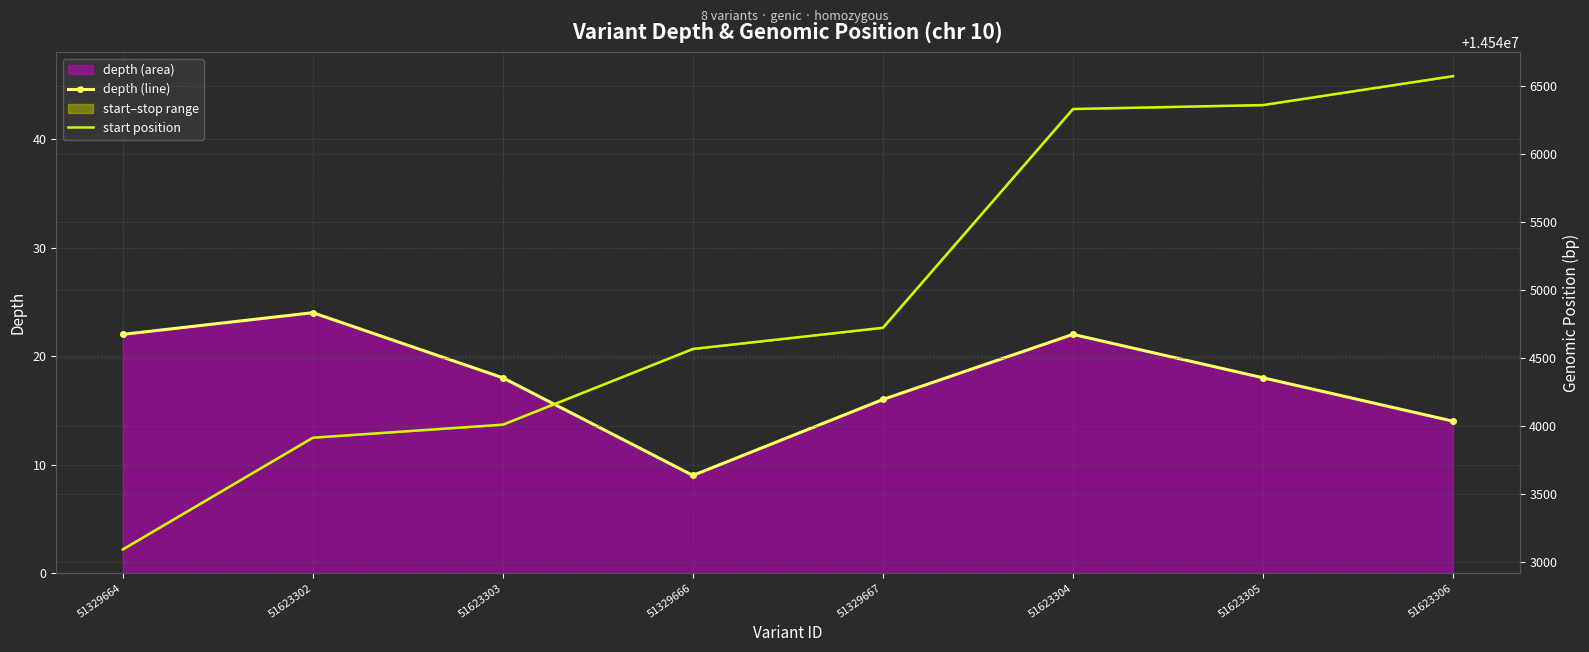

Is the value of start position at 51623302 greater than the value of depth (line) at 51329667?

Yes